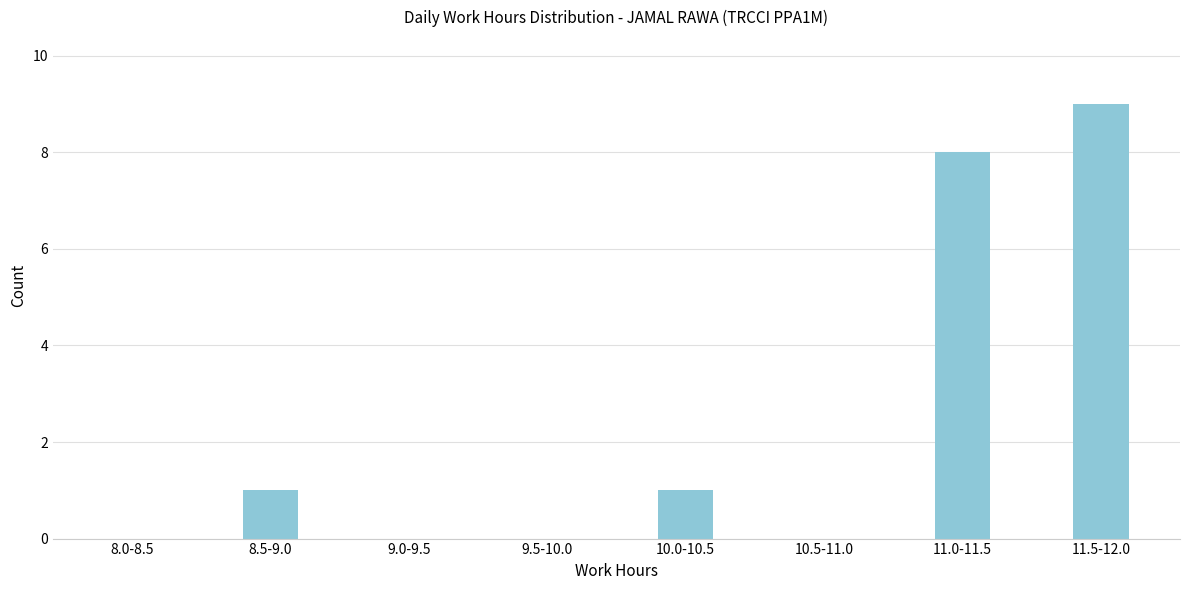

Reading right to left, transcribe all the data shown in this chart.

11.5-12.0=9	11.0-11.5=8	10.5-11.0=0	10.0-10.5=1	9.5-10.0=0	9.0-9.5=0	8.5-9.0=1	8.0-8.5=0